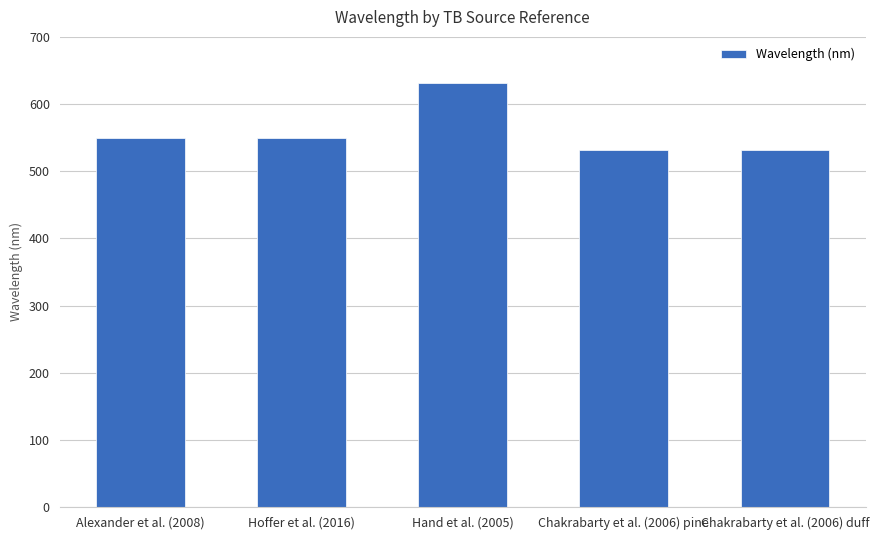

Reading right to left, what are all the values shown in this chart?

Chakrabarty et al. (2006) duff=532	Chakrabarty et al. (2006) pine=532	Hand et al. (2005)=632	Hoffer et al. (2016)=550	Alexander et al. (2008)=550